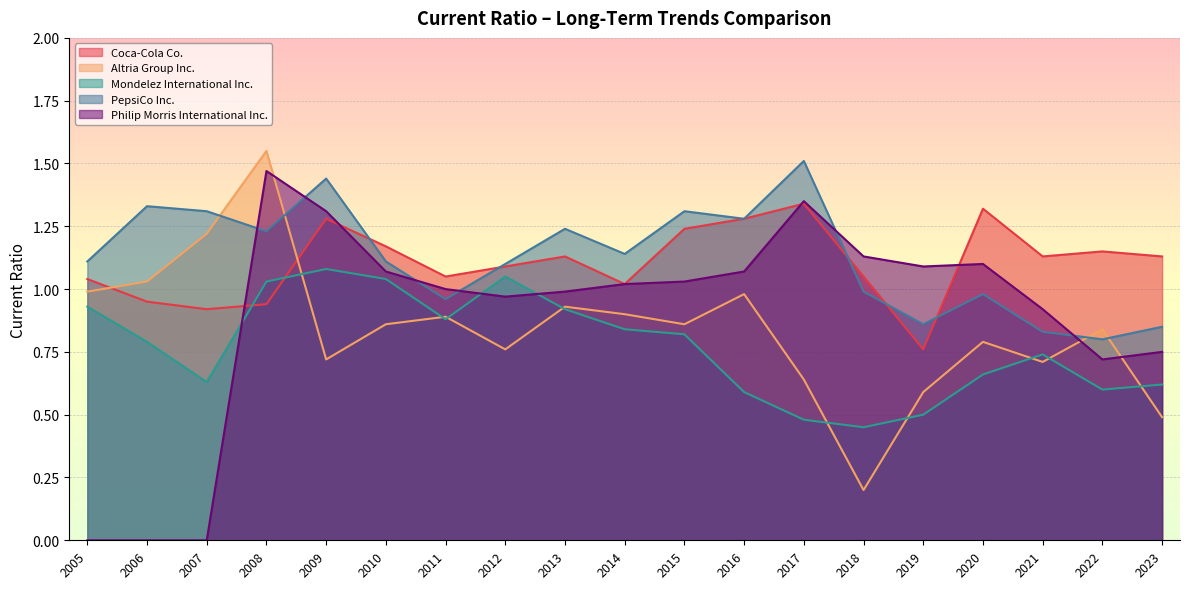

Between which two adjacent categories do PepsiCo Inc. and Coca-Cola Co. first intersect?

2009 and 2010